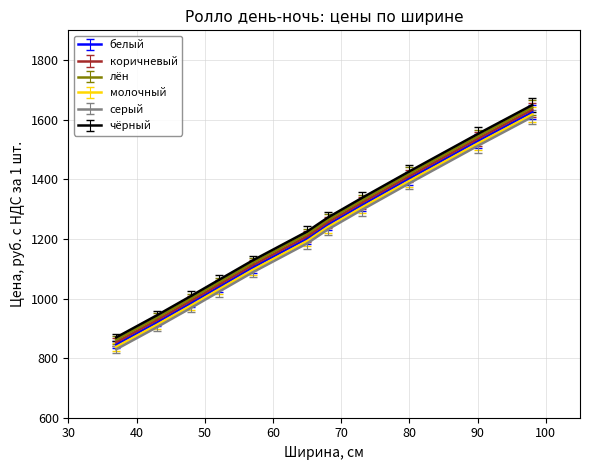

True or false: коричневый and серый intersect in this chart.

False